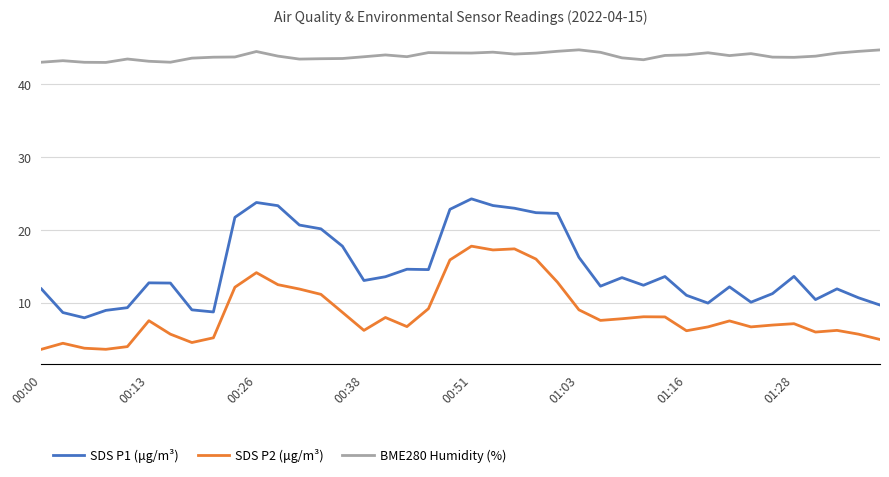

True or false: SDS P2 (μg/m³) and BME280 Humidity (%) cross at least once.

False